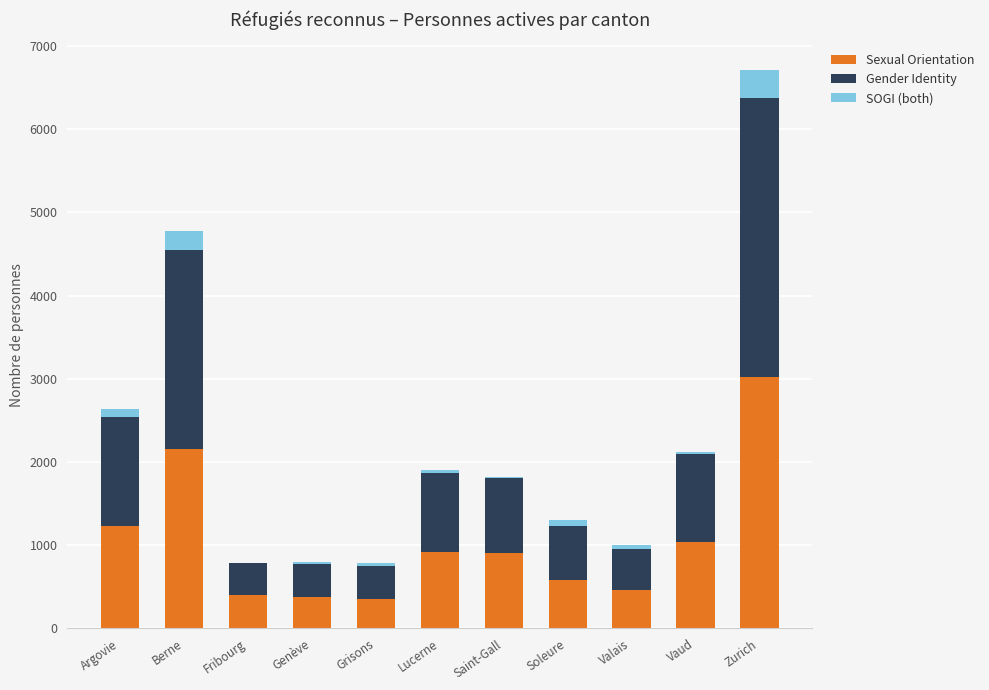

Which category has the highest value in the Sexual Orientation series?

Zurich